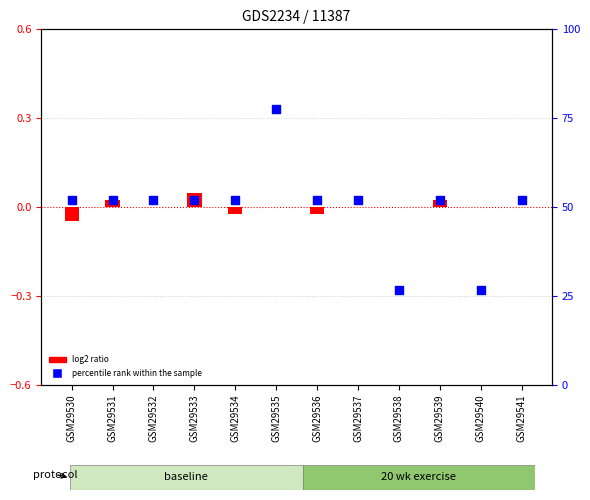

Which series has the largest total across all categories?

percentile rank within the sample